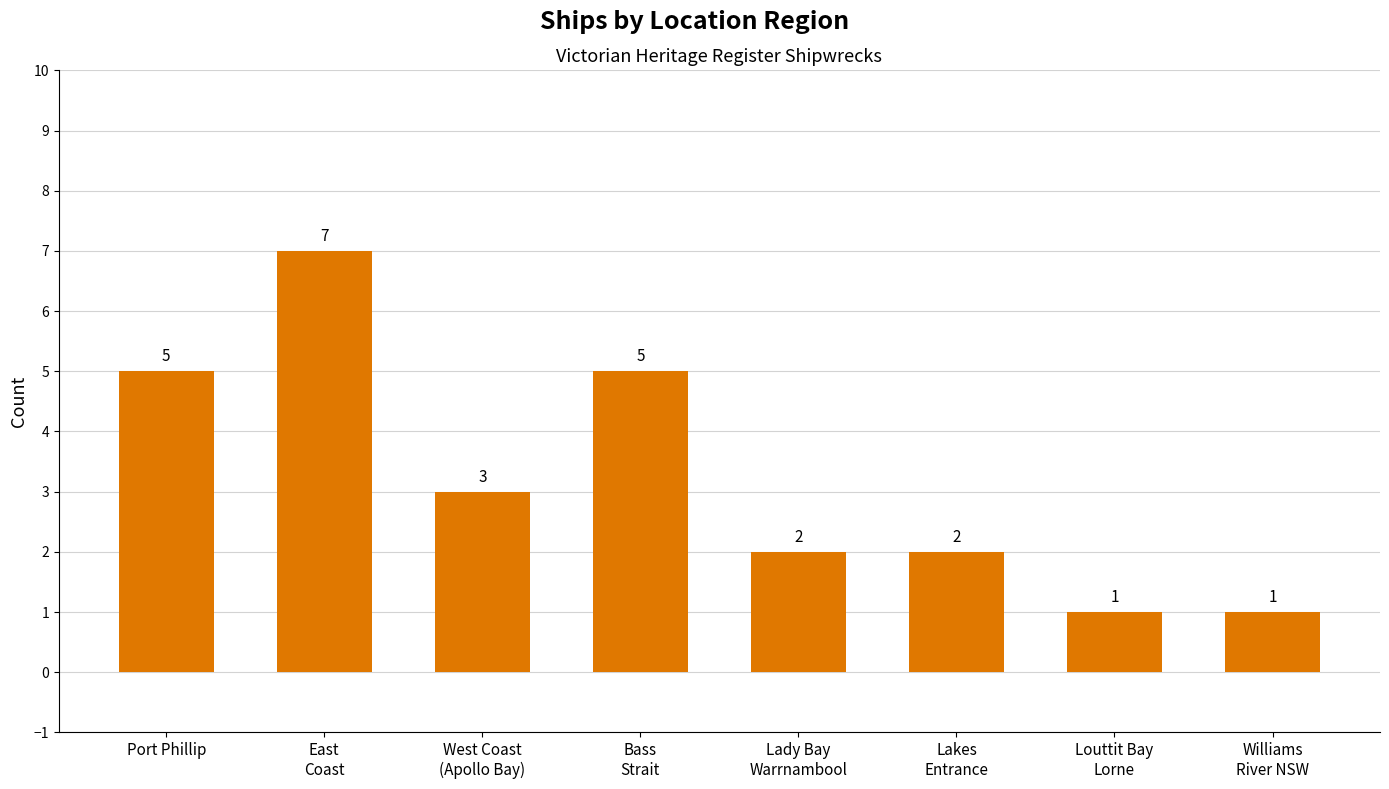

What is the label of the 5th bar from the right?

Bass
Strait